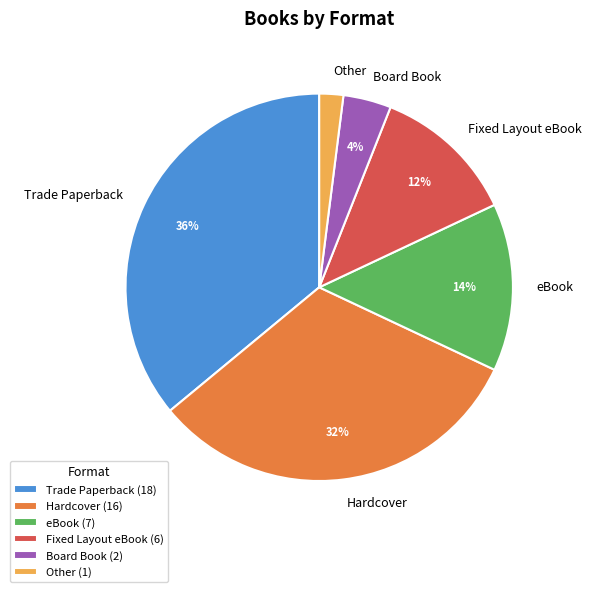

Which slice is the largest?

Trade Paperback